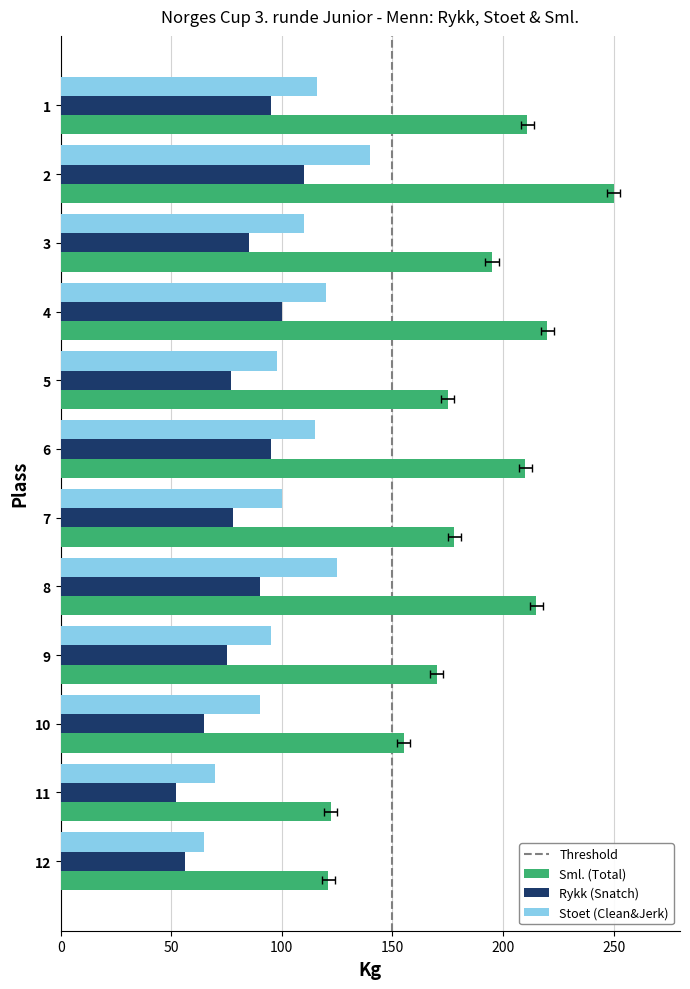

At which category does the chart reach its peak across all series?

2